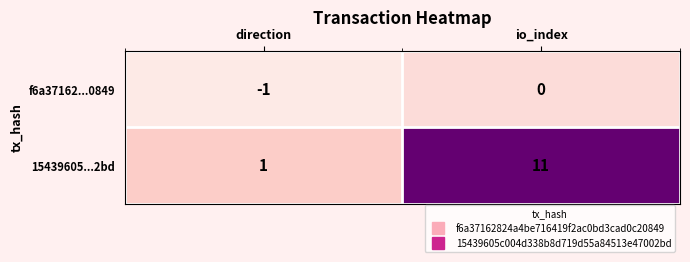

The 15439605...2bd series shows 1 at direction. True or false?

True